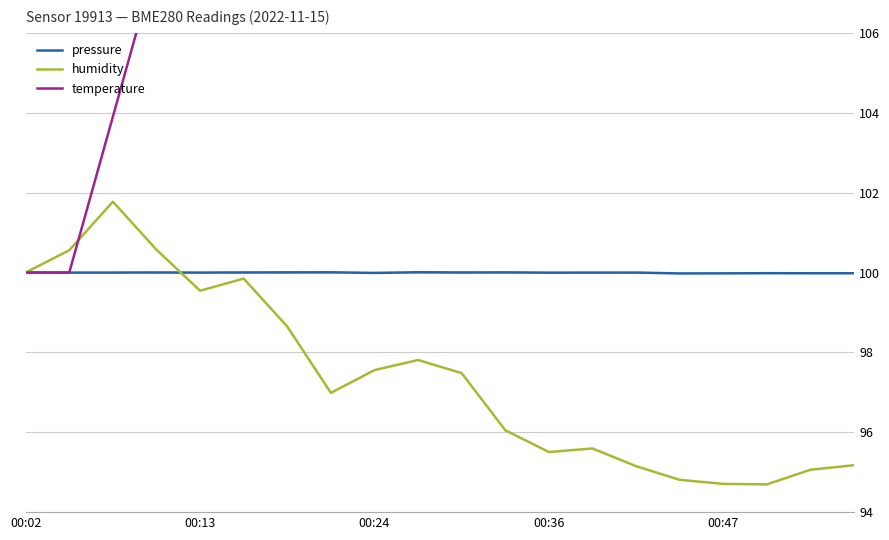

Is it true that humidity equals 97.6 at 00:24?

True